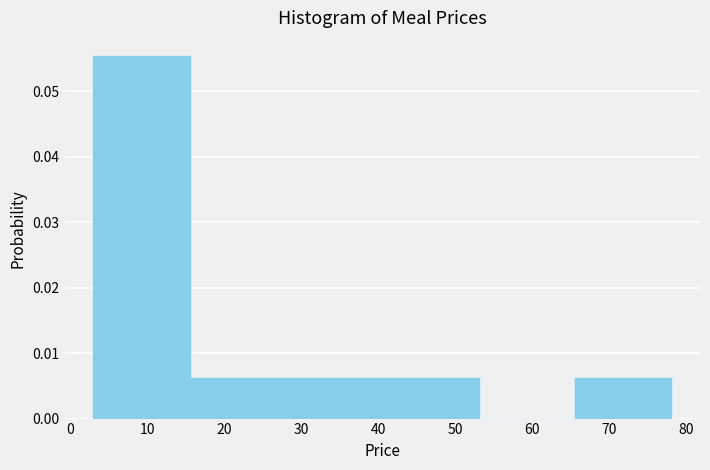

Over which range of the x-axis is the bar tallest?

3.0 to 15.5